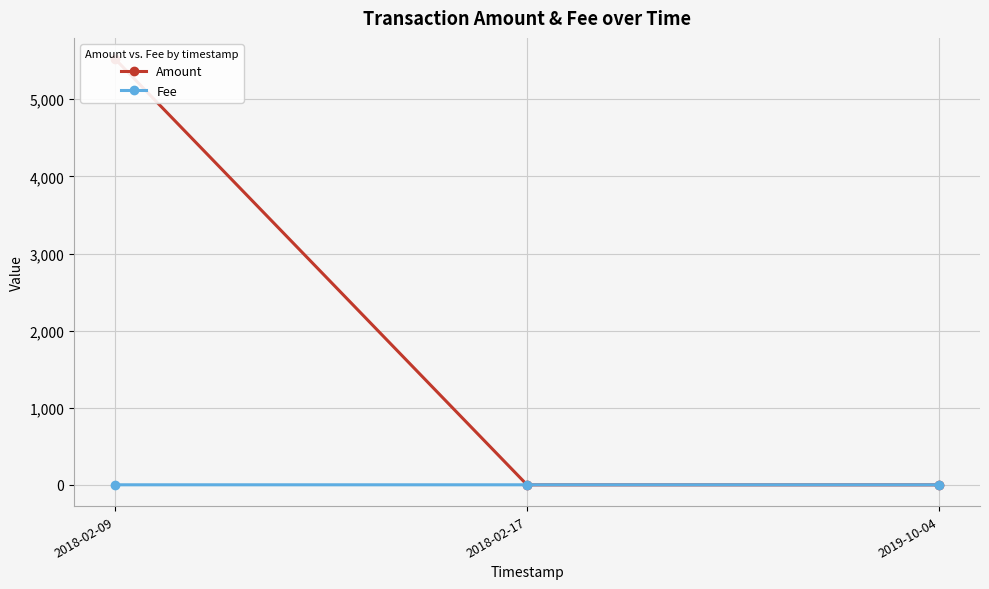

At how many categories does at least one series exceed 9?

1